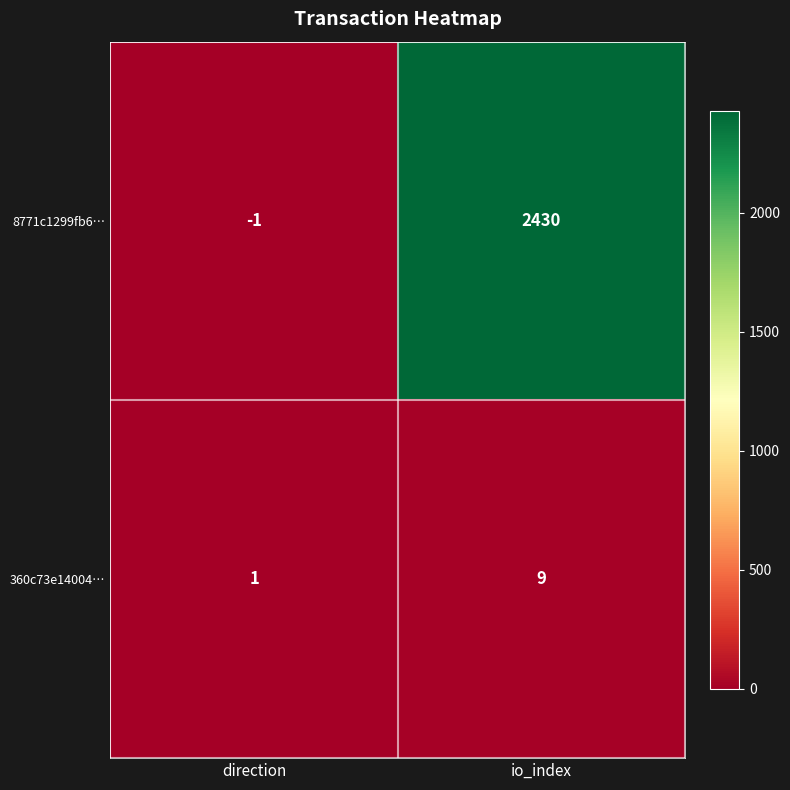

What is the approximate value of 8771c1299fb6… at io_index, to the nearest 10?

2430